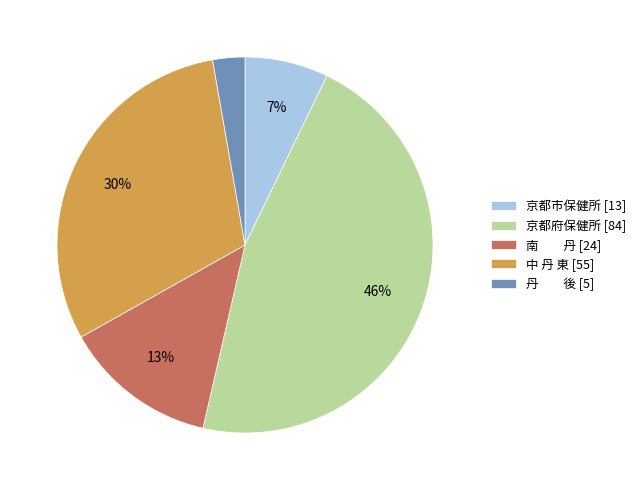

To the nearest percent, what portion does 丹 後 [5] represent?

3%